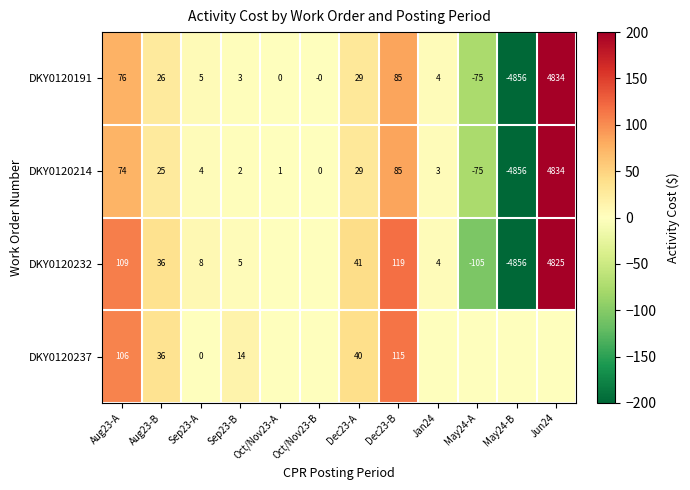

Read the DKY0120191 value at Sep23-B.

2.8